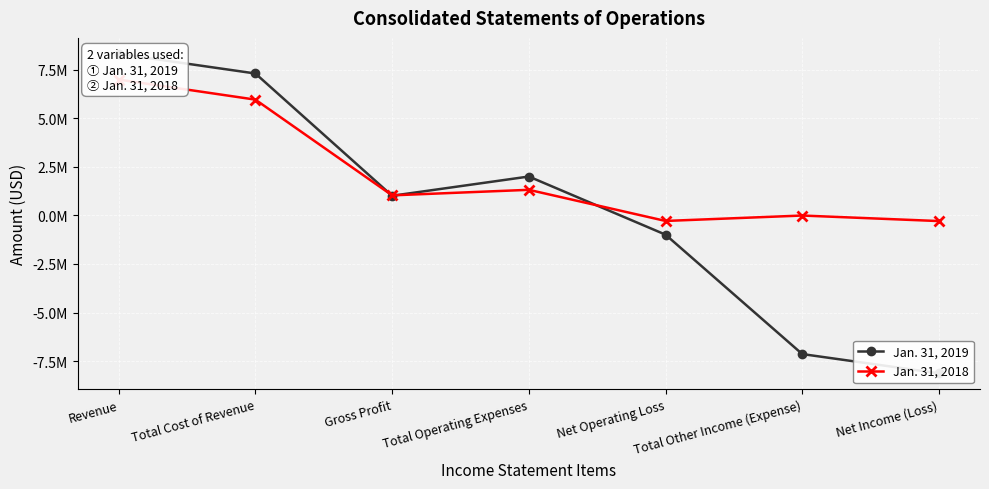

Is it true that Jan. 31, 2018 equals -291458 at Net Income (Loss)?

True